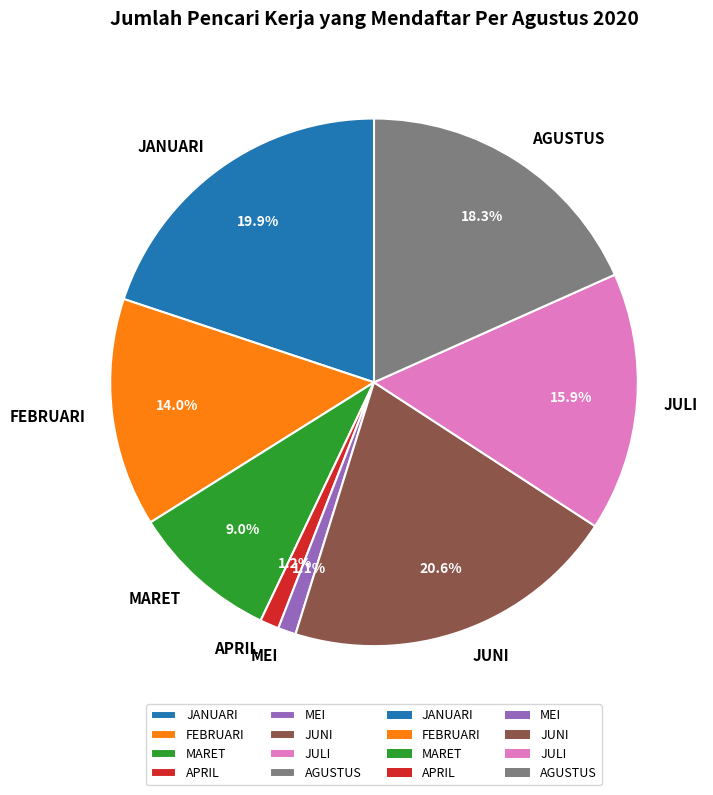

What portion of the pie excludes FEBRUARI?

86.0%